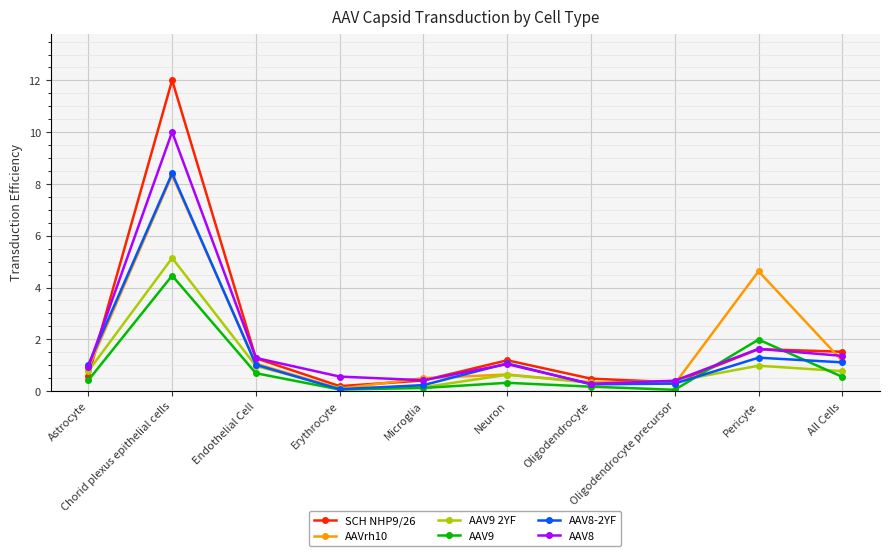

Which series has the widest spread of values?

SCH NHP9/26